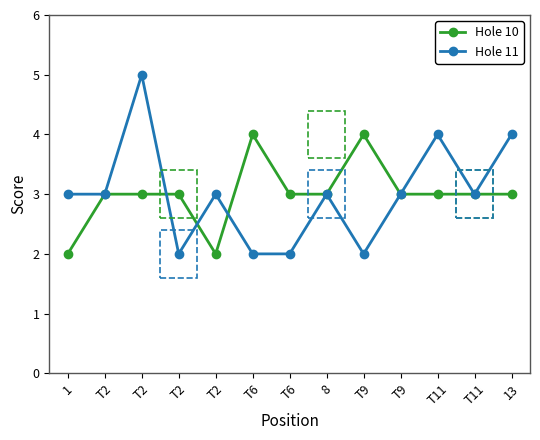

Count the Hole 10 values in the range 3 to 4.

11